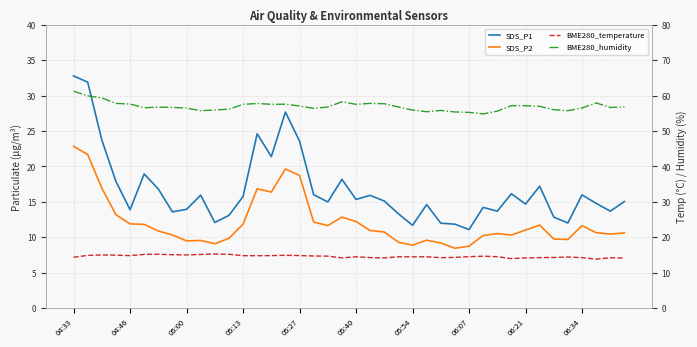

How many times do BME280_temperature and SDS_P2 cross each other?

3